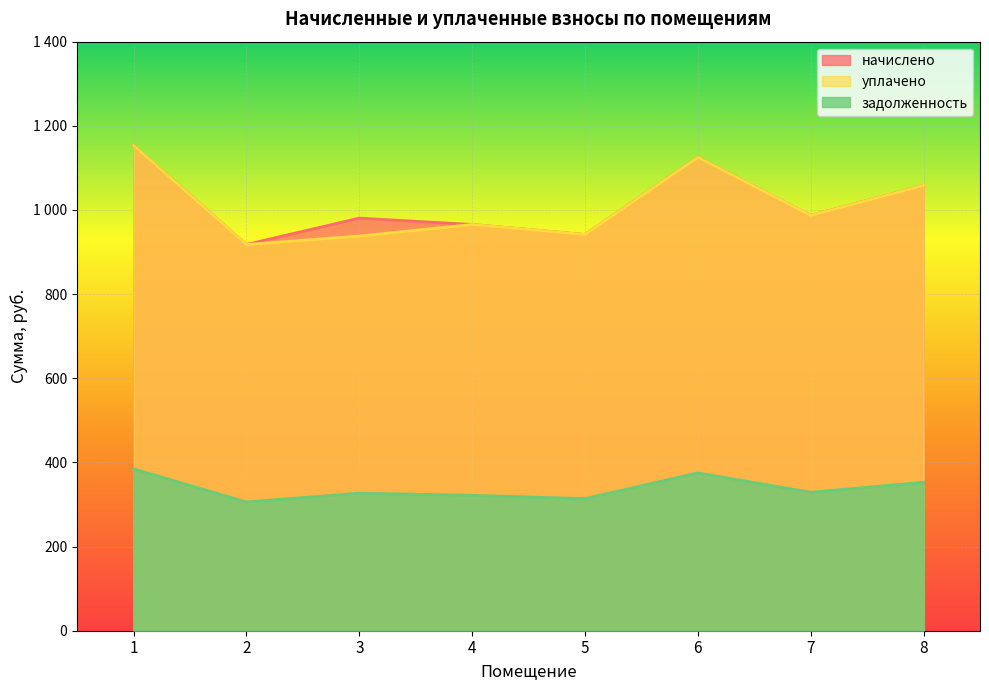

The уплачено series shows 263.8 at 2. True or false?

False